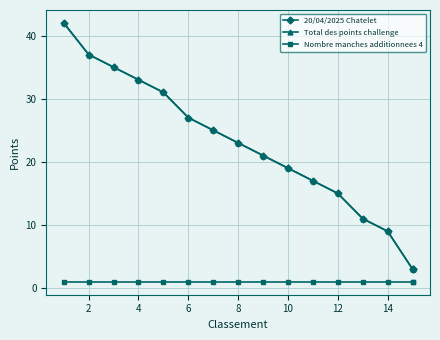

The value of 20/04/2025 Chatelet at 8 is 11. True or false?

False